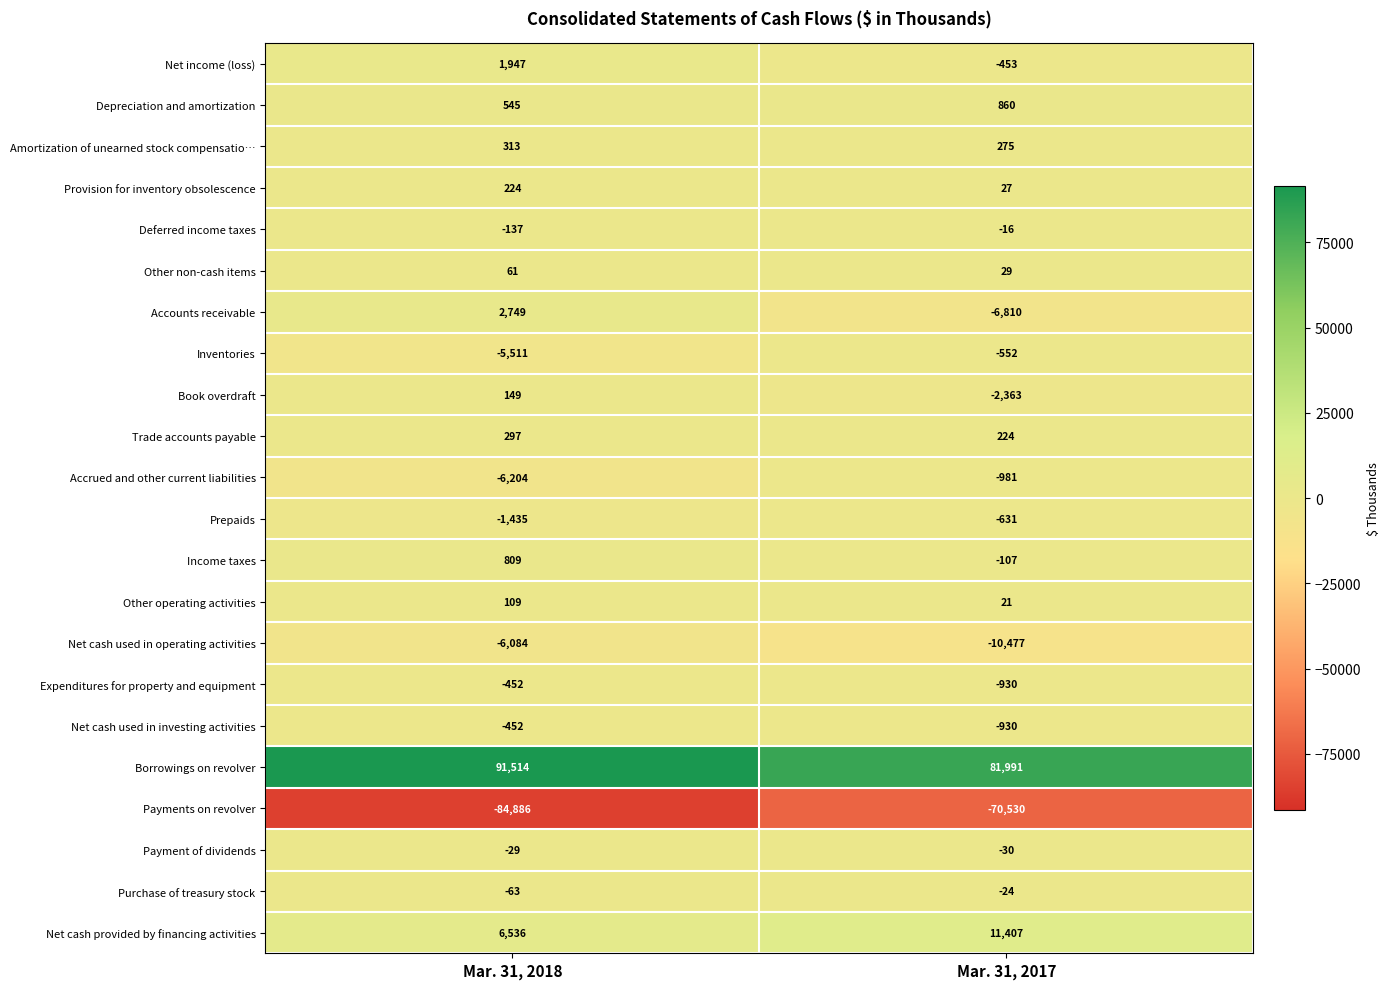

What is the greatest value displayed?

91514